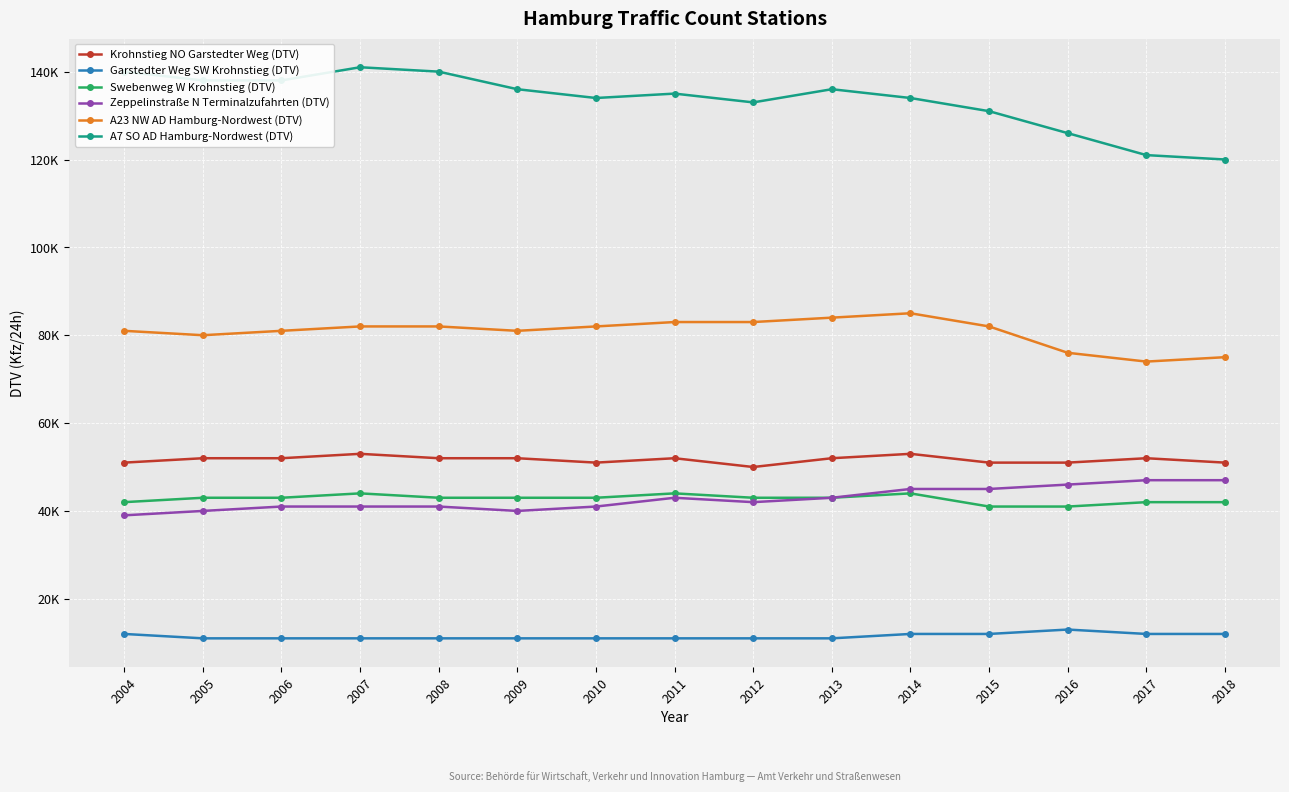

What is the difference between the highest and lowest values at 2013?

125000